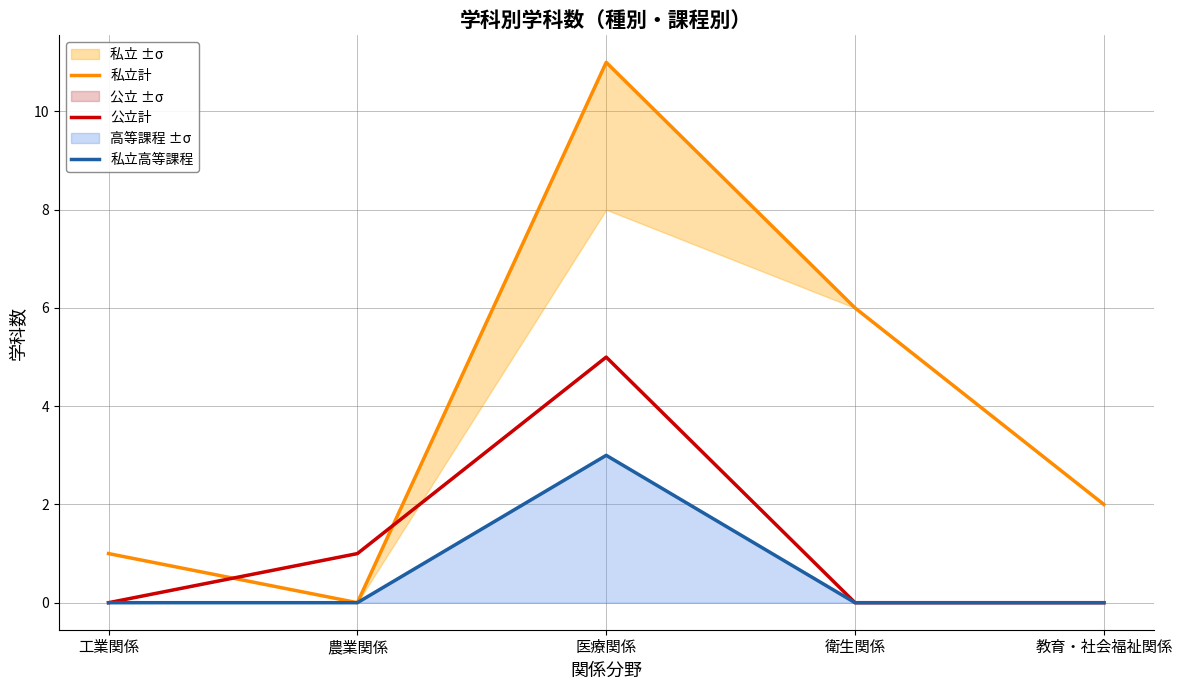

What is the maximum value shown in the chart?

11